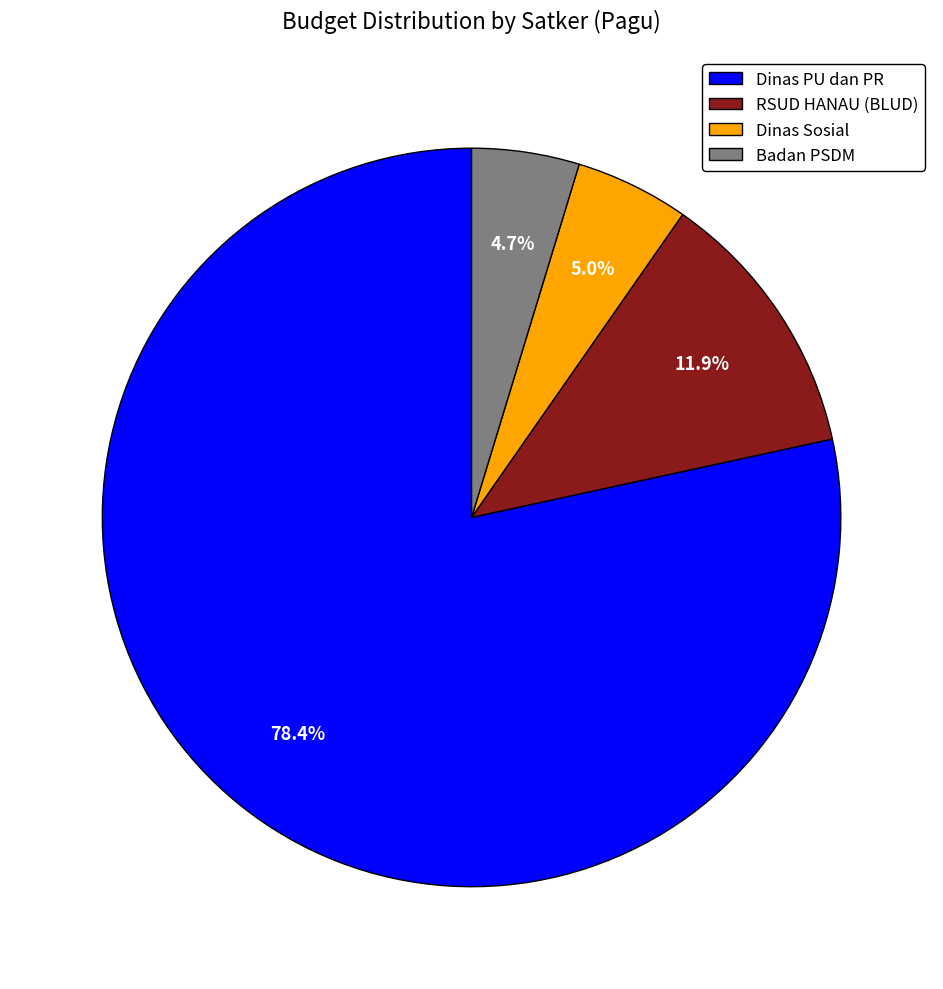

Between Dinas PU dan PR and RSUD HANAU (BLUD), which is larger?

Dinas PU dan PR